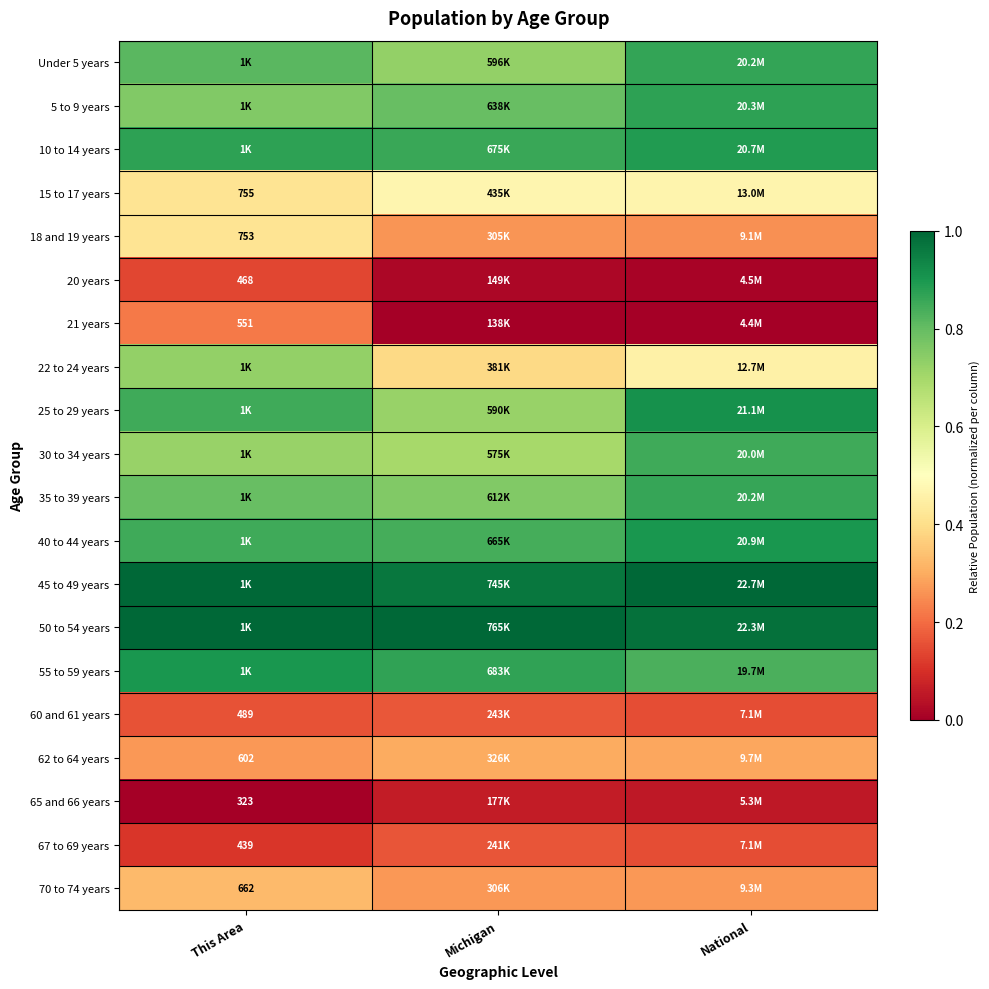

The value of 62 to 64 years at This Area is 0.3. True or false?

True